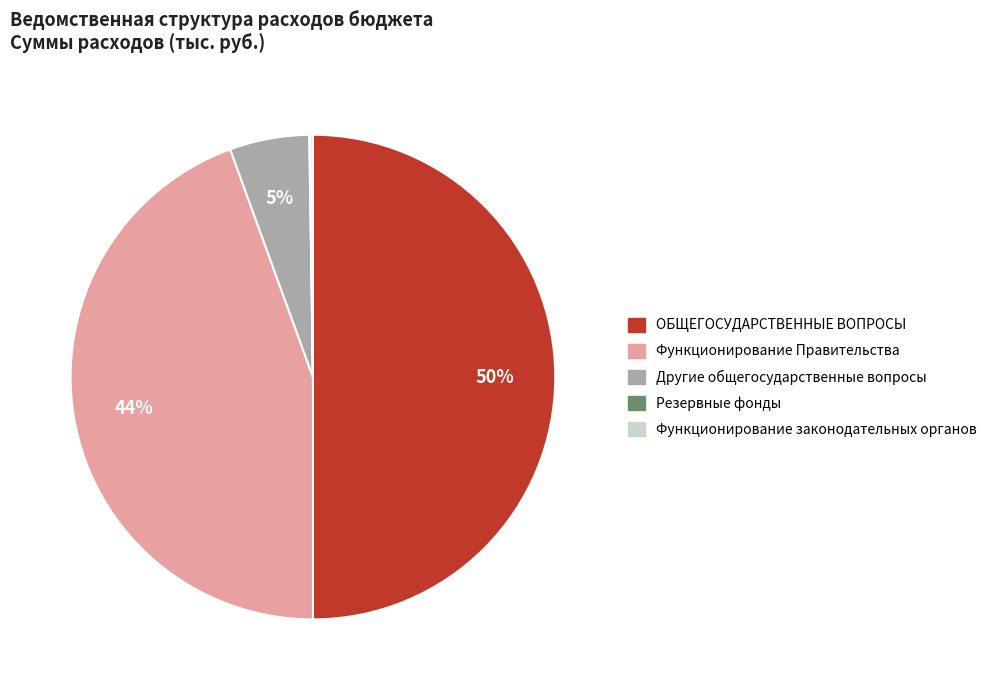

To the nearest percent, what is the average slice percentage?

20%